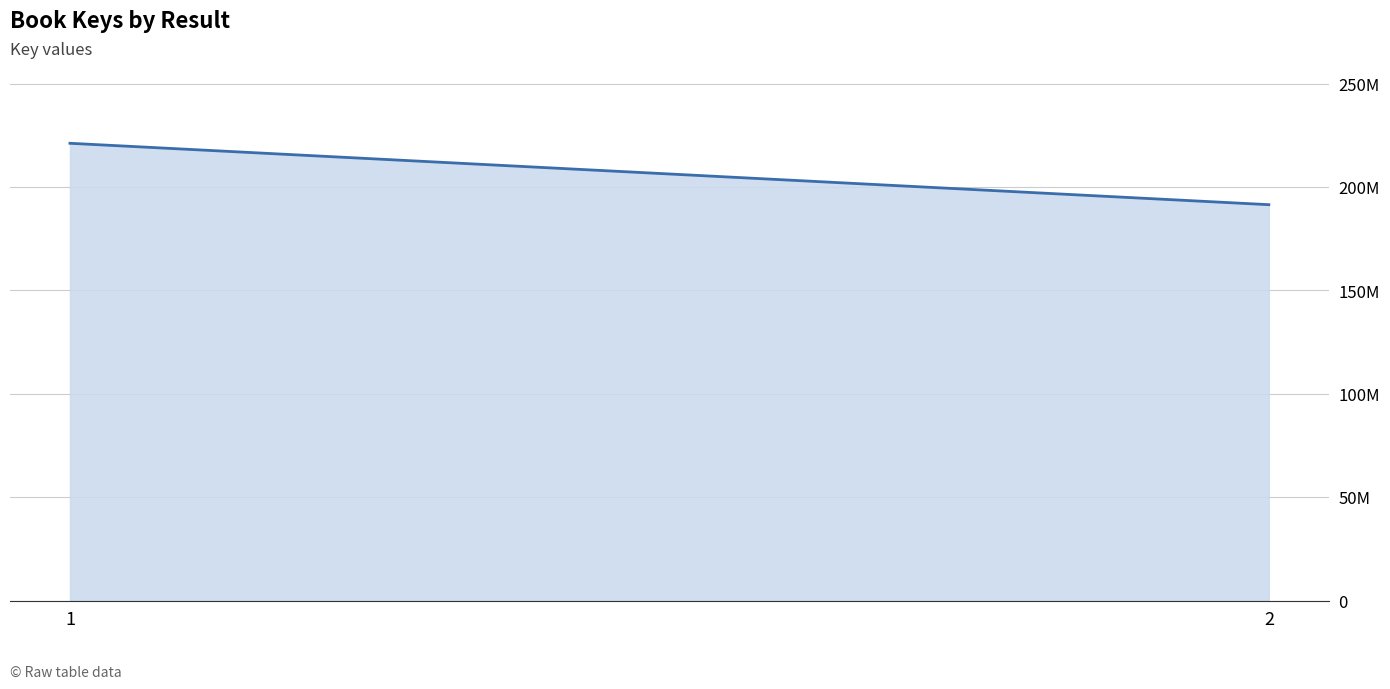

Reading right to left, transcribe all the data shown in this chart.

2=191497911	1=221204438